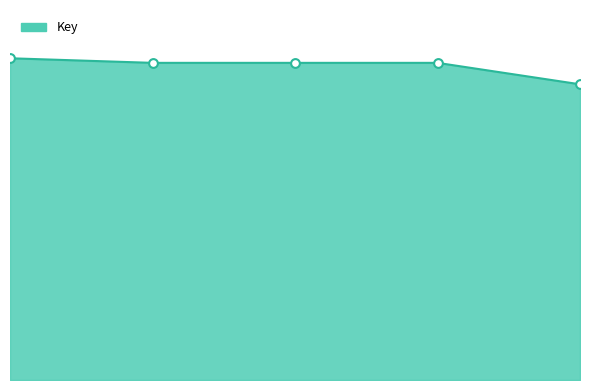

Is this an area chart (filled region under the line)?

Yes